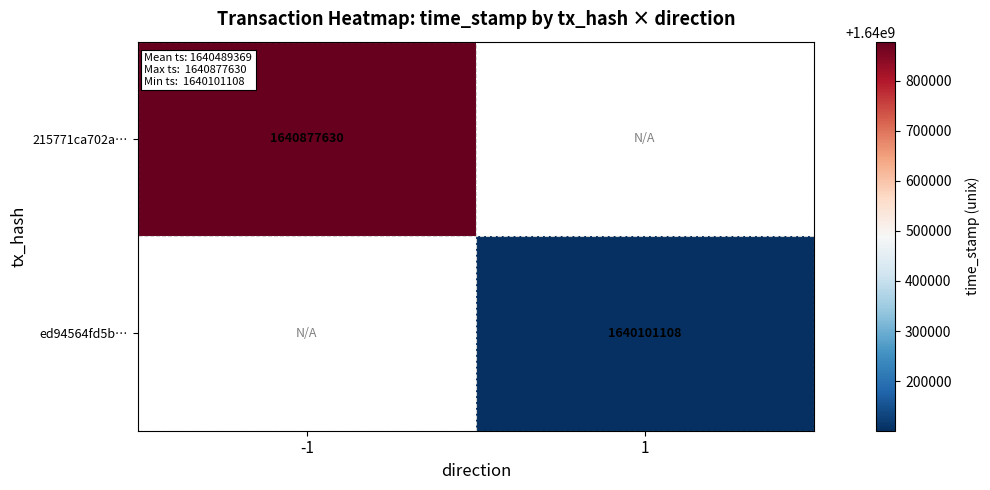

Is it true that ed94564fd5b… equals 2731071195 at 1?

False